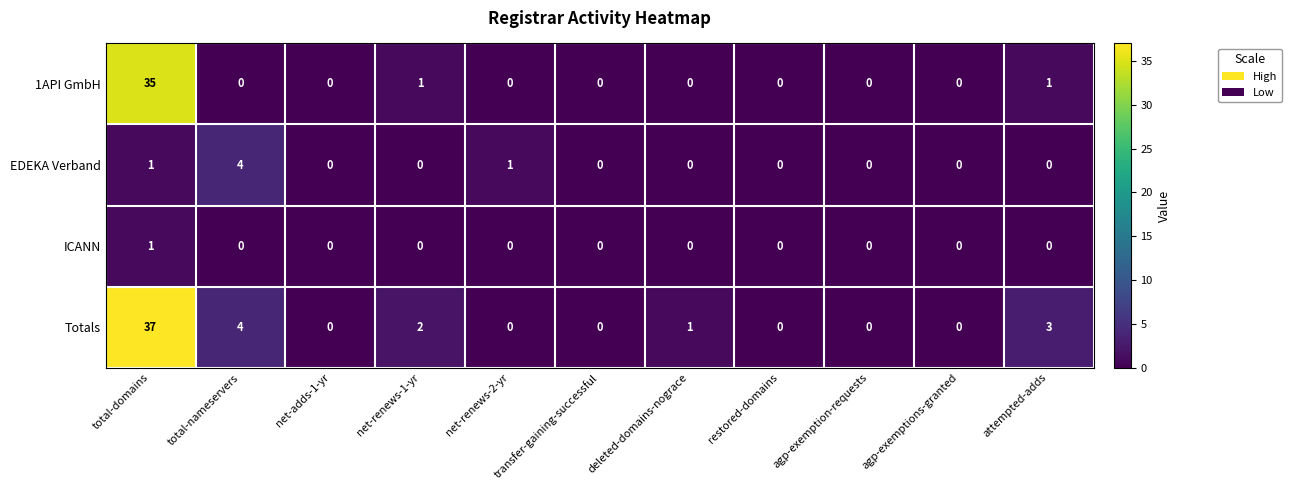

Which series changed the most between net-renews-1-yr and agp-exemption-requests?

Totals